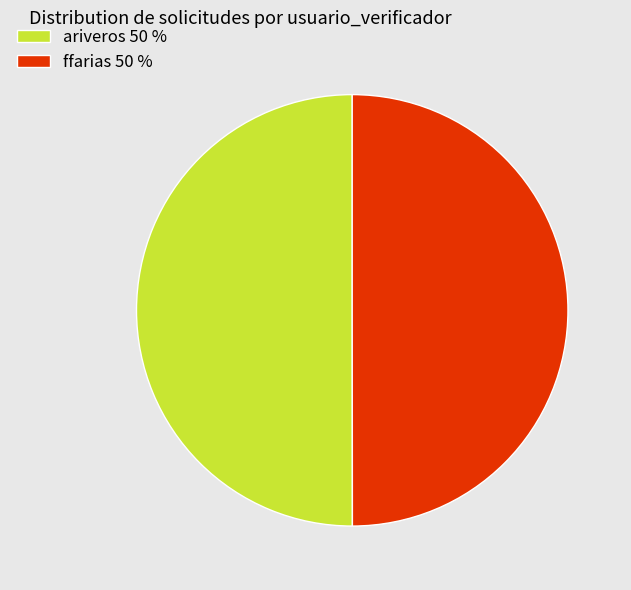

True or false: ariveros 50 % accounts for 63% of the total.

False